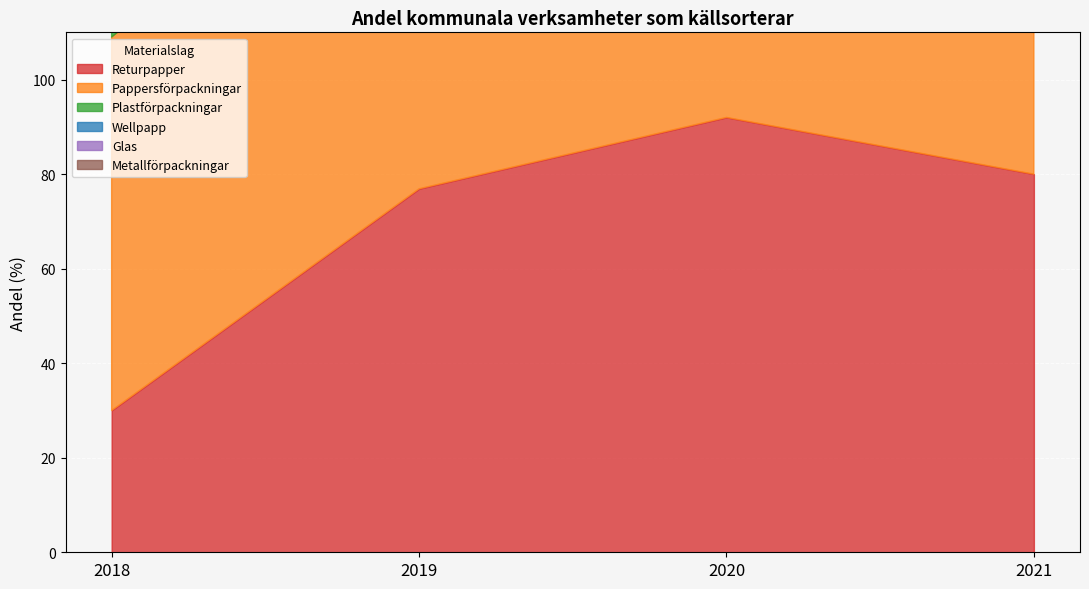

Reading left to right, list all the values displayed in this chart.

Returpapper: 2018=30.0	2019=76.9	2020=92.0	2021=80.0
Pappersförpackningar: 2018=79.0	2019=84.6	2020=81.0	2021=84.0
Plastförpackningar: 2018=90.0	2019=89.7	2020=89.0	2021=89.0
Wellpapp: 2018=92.0	2019=88.0	2020=99.0	2021=87.0
Glas: 2018=32.0	2019=29.9	2020=25.0	2021=28.0
Metallförpackningar: 2018=44.0	2019=55.6	2020=70.0	2021=74.0